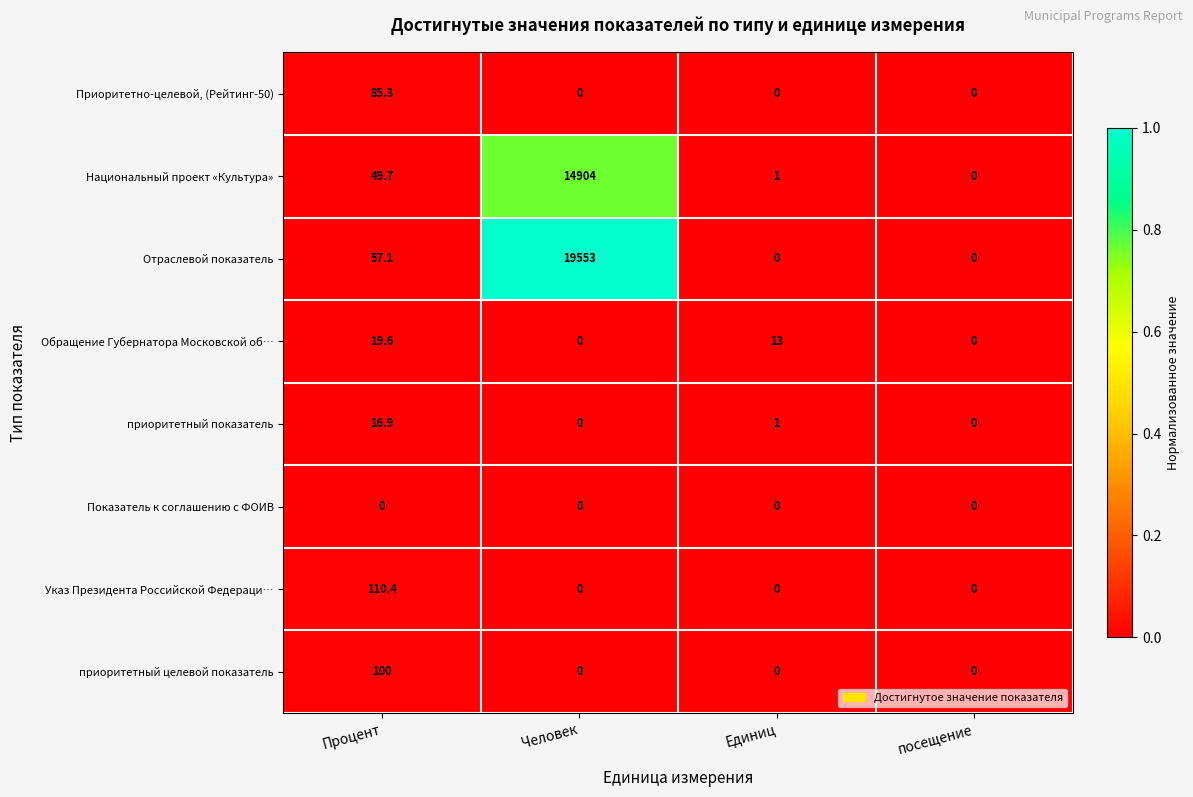

Between Процент and посещение, which series saw the biggest shift?

Указ Президента Российской Федераци…